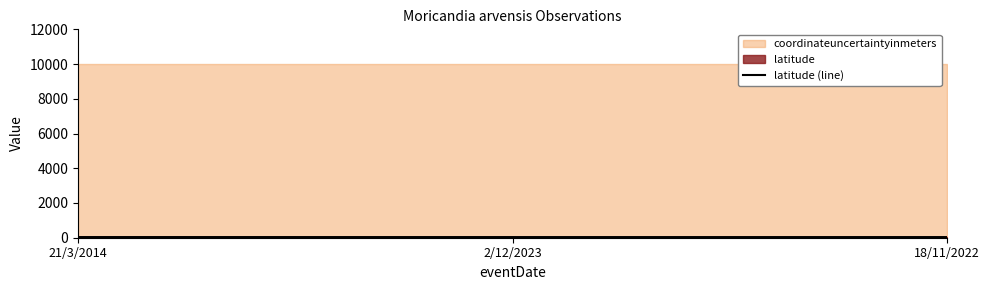

How many lines are shown in the chart?

1